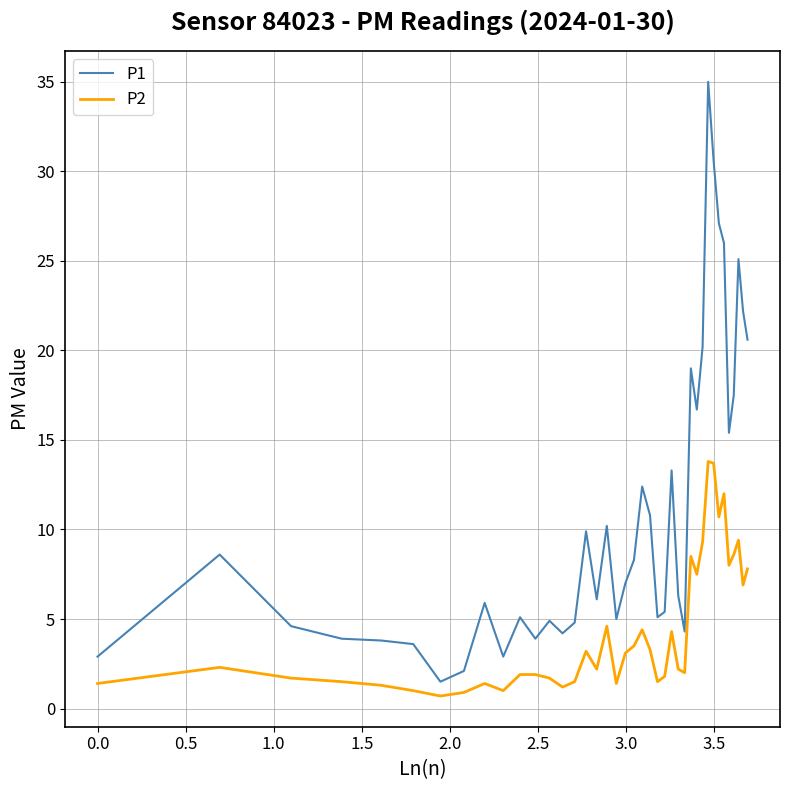

True or false: P1 has more than 0 points higher than both neighbors.

True